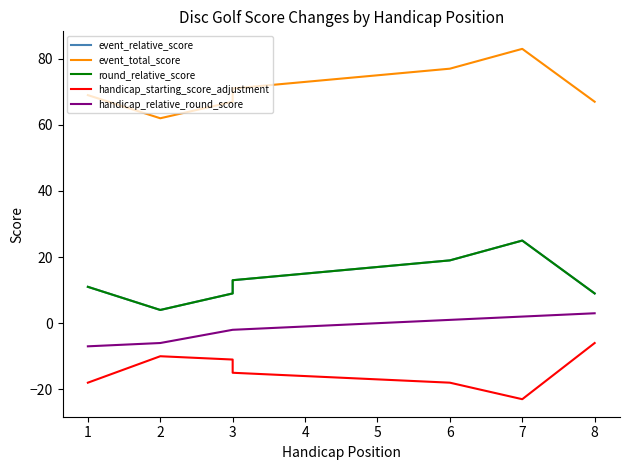

Which series has the widest spread of values?

event_relative_score